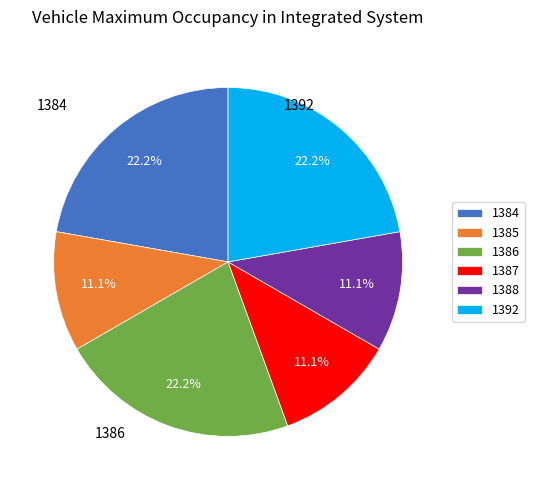

How many segments does this pie chart have?

6